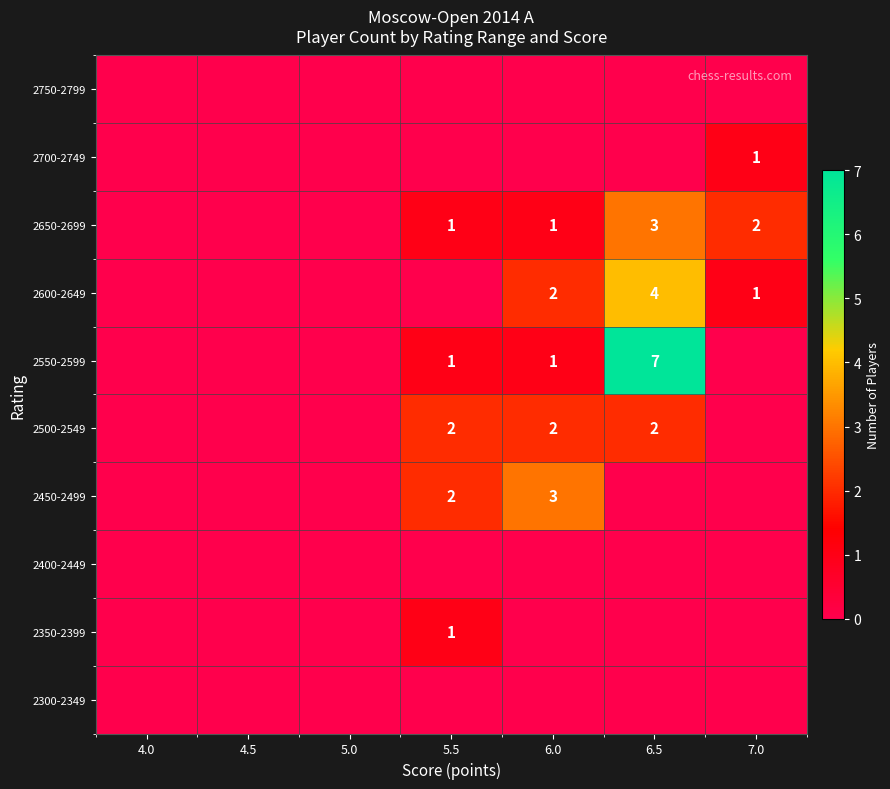

True or false: 2550-2599 has a value of 1 at 6.0.

True